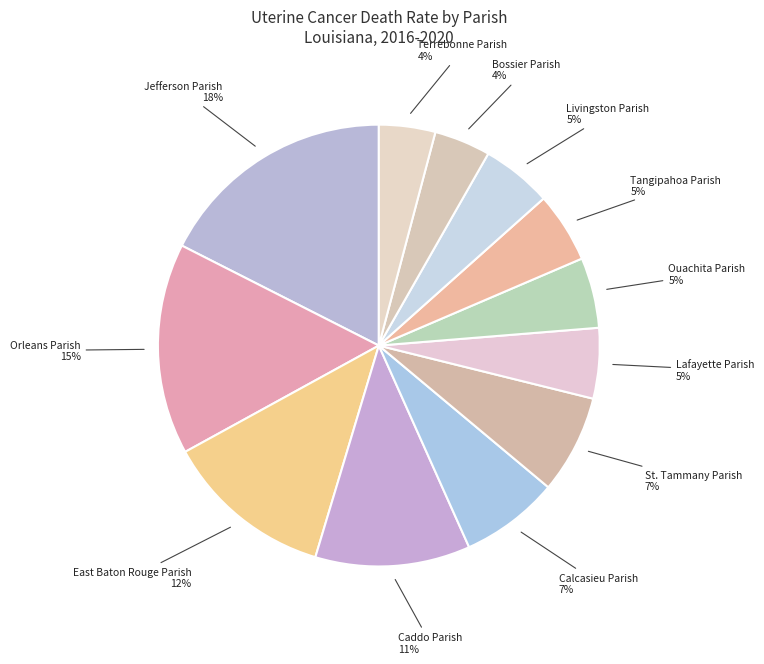

How many slices are in this pie chart?

12